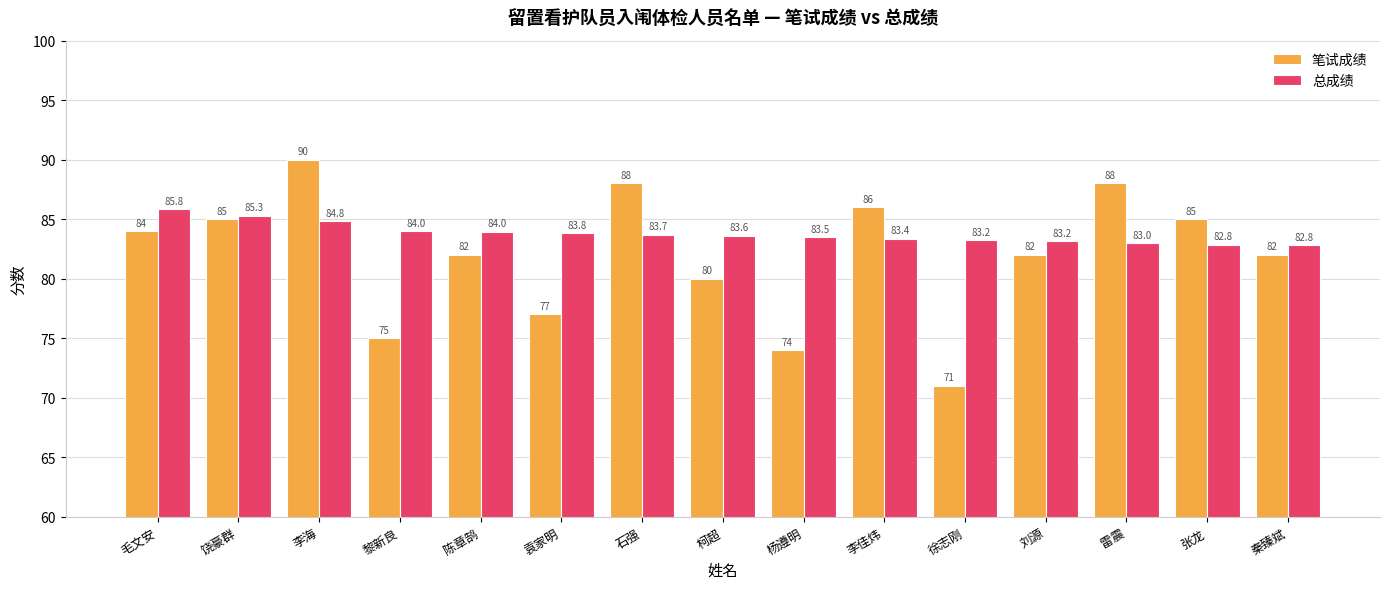

The 笔试成绩 series shows 147.3 at 石强. True or false?

False